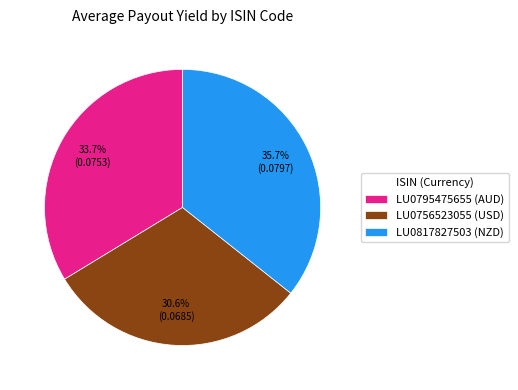

Rank the categories by value from lowest to highest.

LU0756523055 (USD), LU0795475655 (AUD), LU0817827503 (NZD)